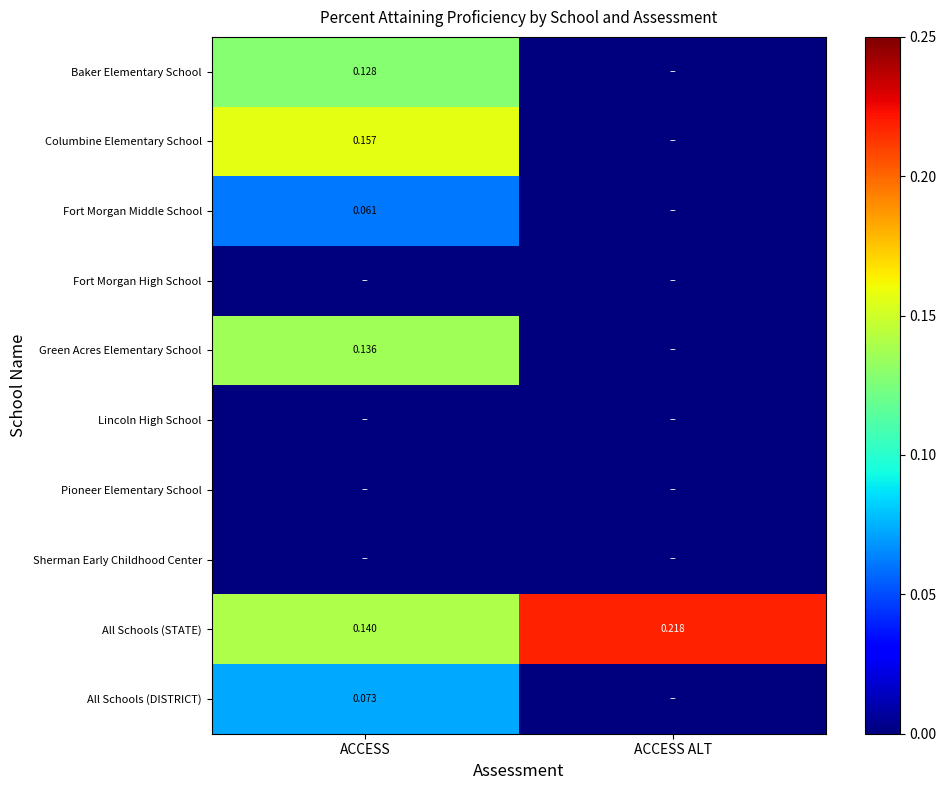

What is the sum of all Green Acres Elementary School values?

0.1